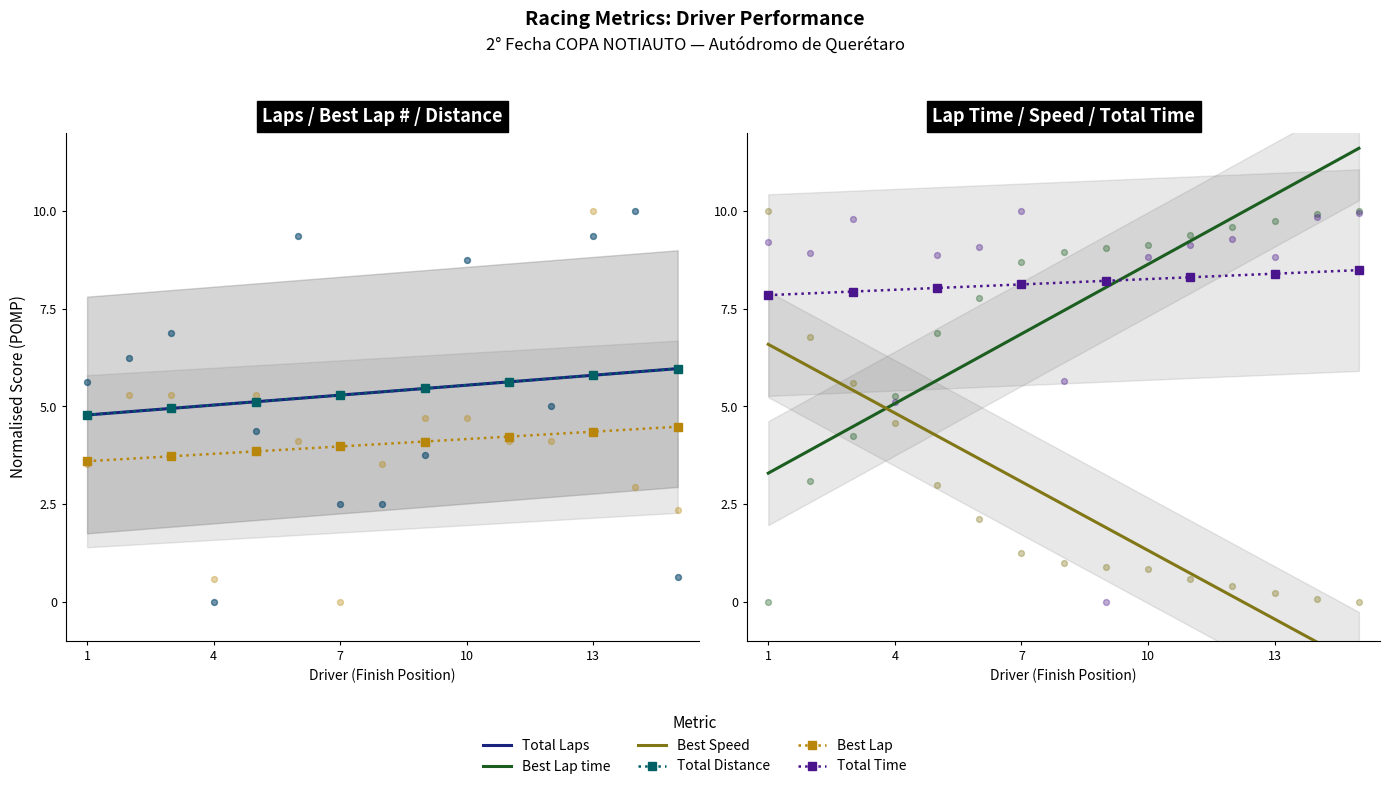

Which series has the largest Y range (max minus min)?

Best Lap time